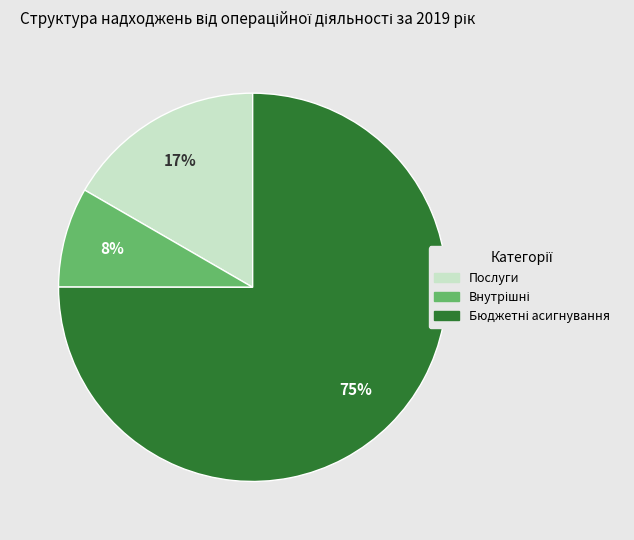

How many segments does this pie chart have?

3